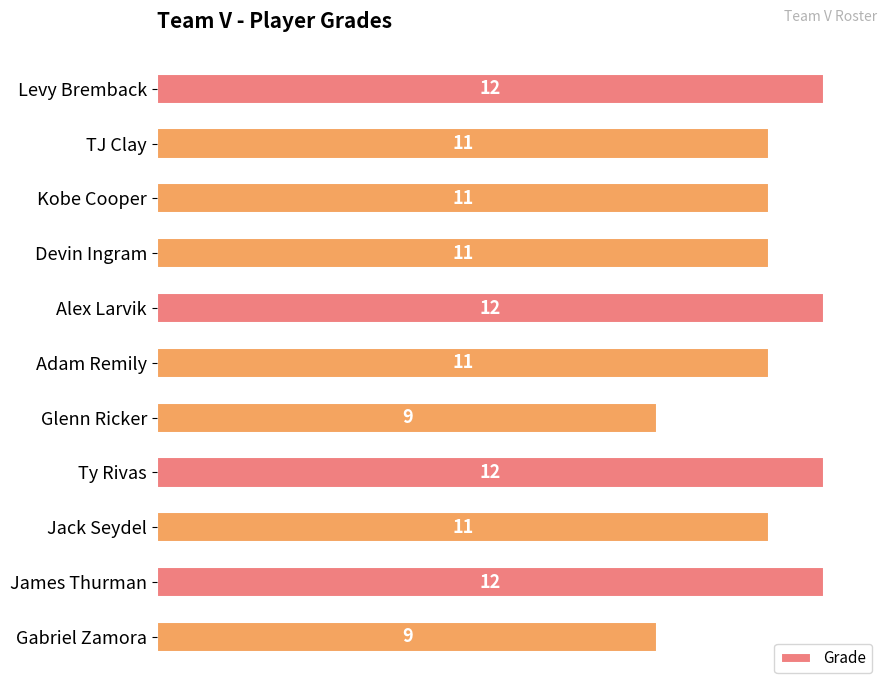

What is the difference between the second highest and second lowest values?

3